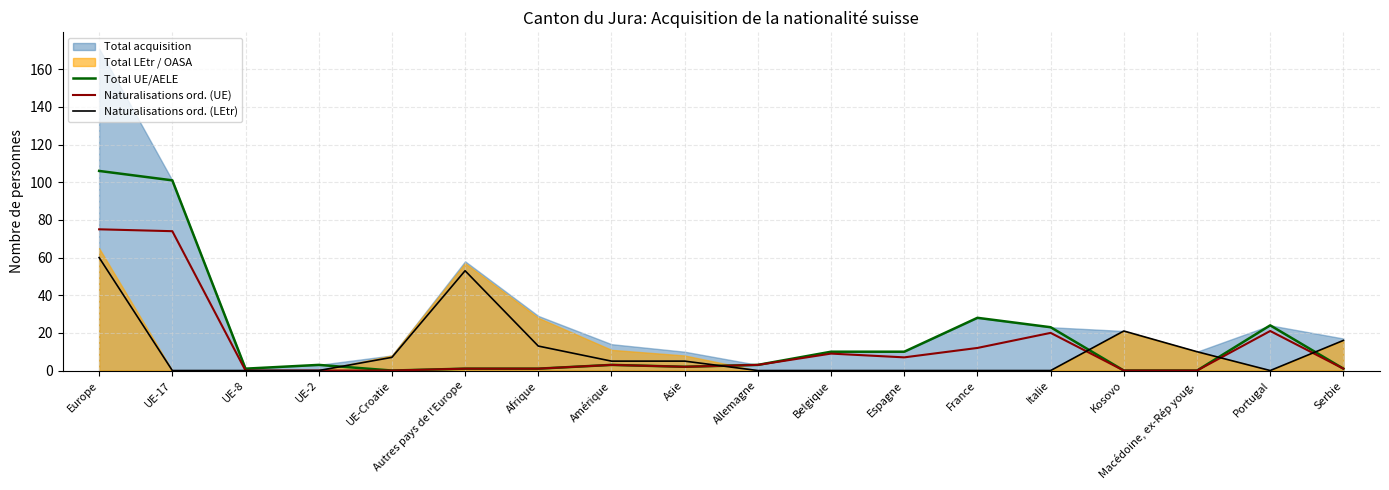

Is the value of Naturalisations ord. (UE) at UE-2 greater than the value of Naturalisations ord. (LEtr) at Portugal?

No